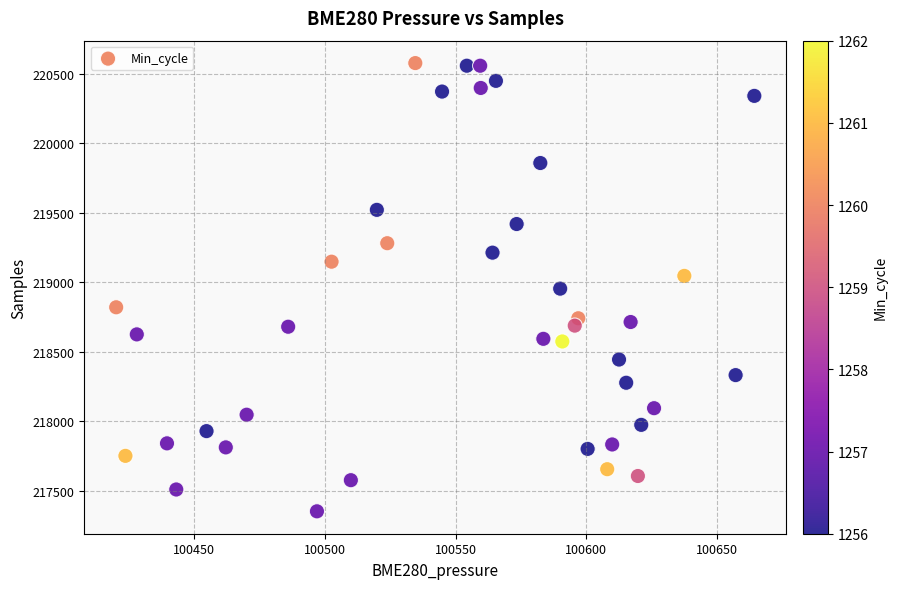

What is the range of Y values (max minus min)?

3225